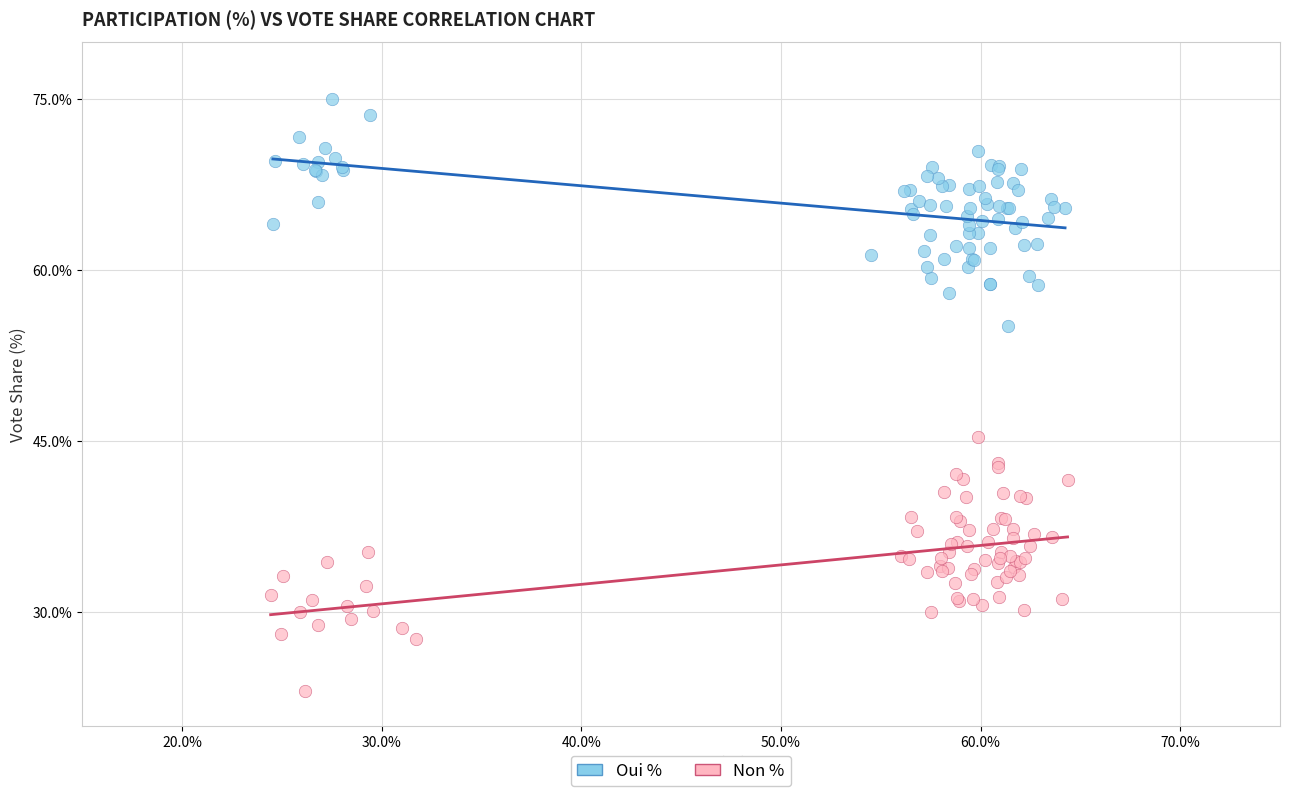

Which series reaches the minimum Y coordinate?

Non %